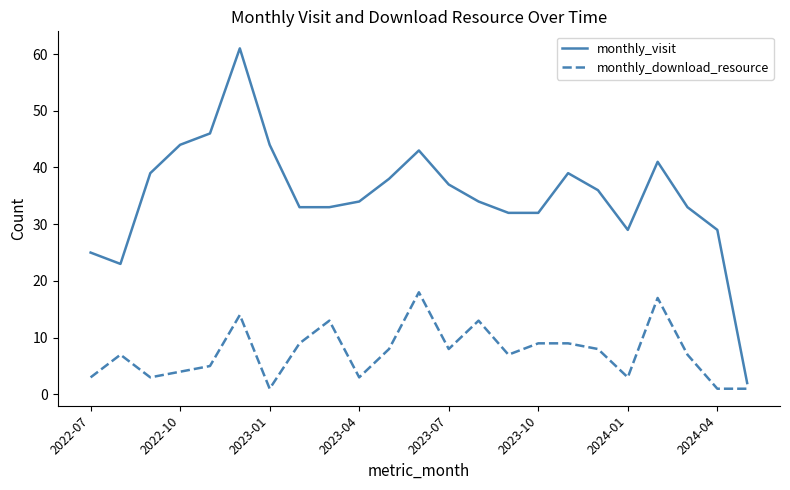

List the series in order of their overall mean, lowest first.

monthly_download_resource, monthly_visit